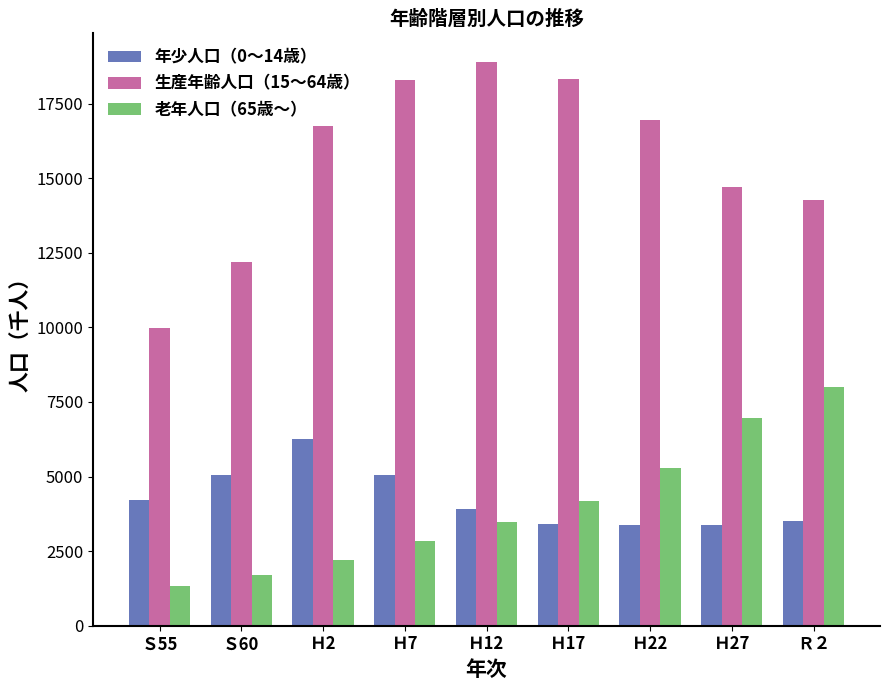

What is the value of the 年少人口（0～14歳） bar at the 9th from the left?

3520